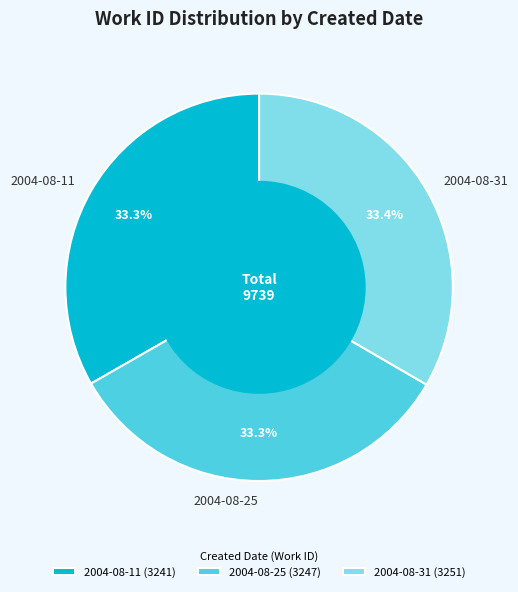

Does any single category account for the majority?

No